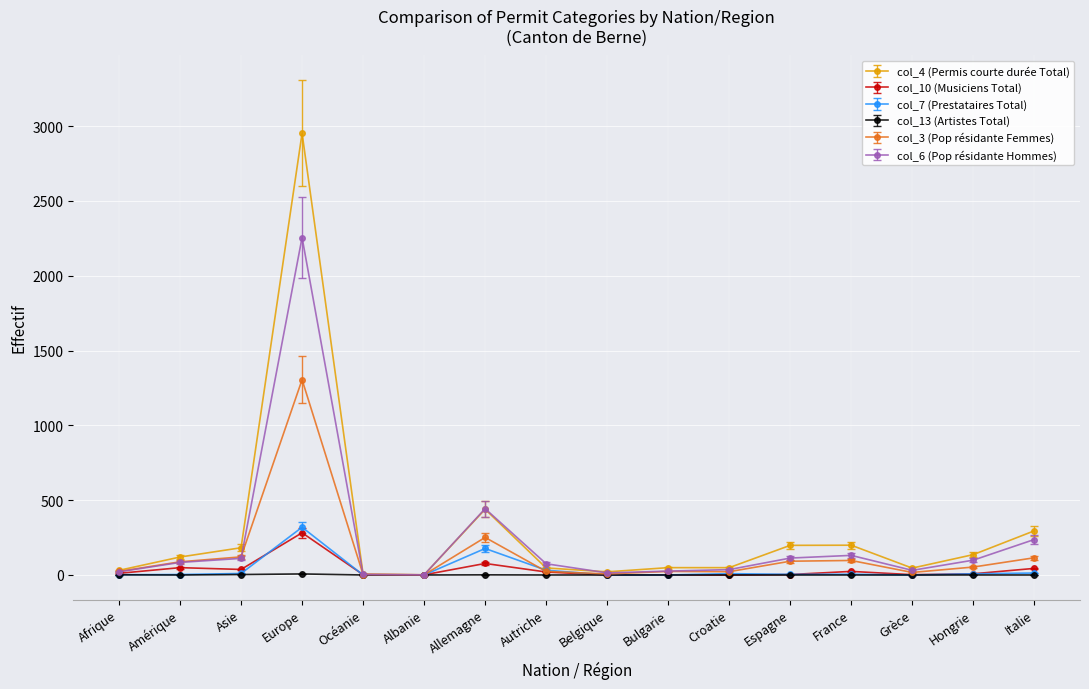

What is the average value of the col_4 (Permis courte durée Total) series?

298